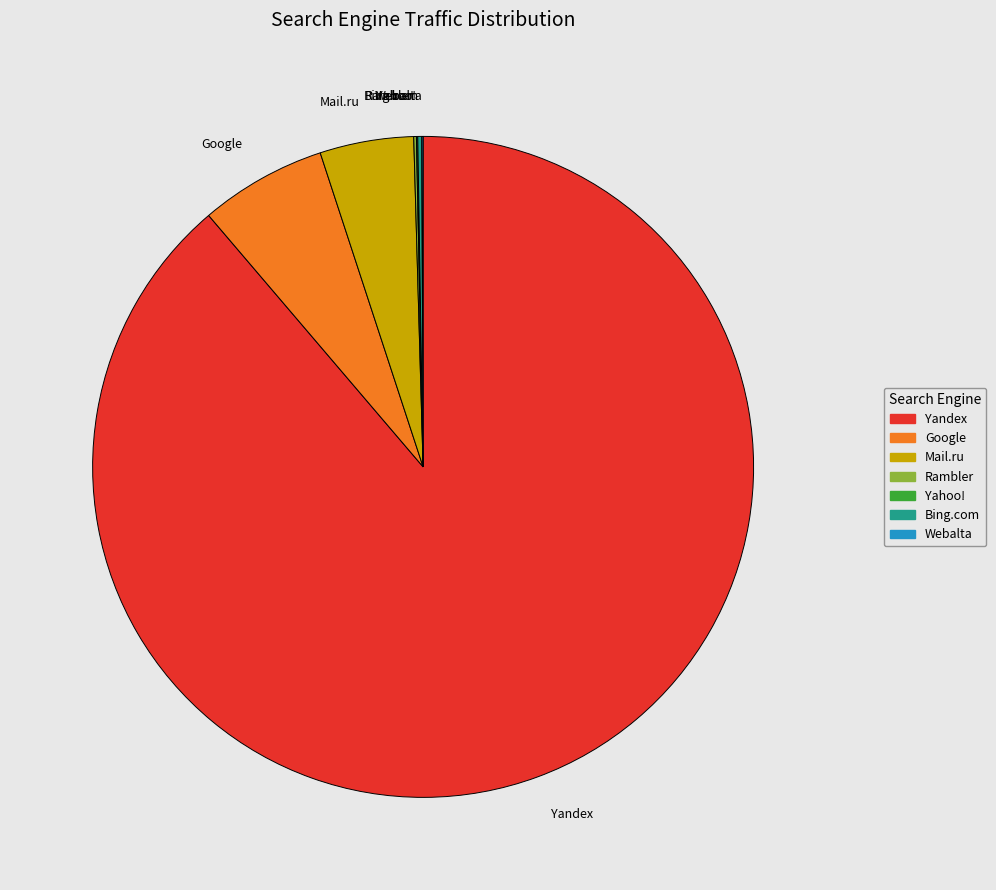

Which slice is the largest?

Yandex